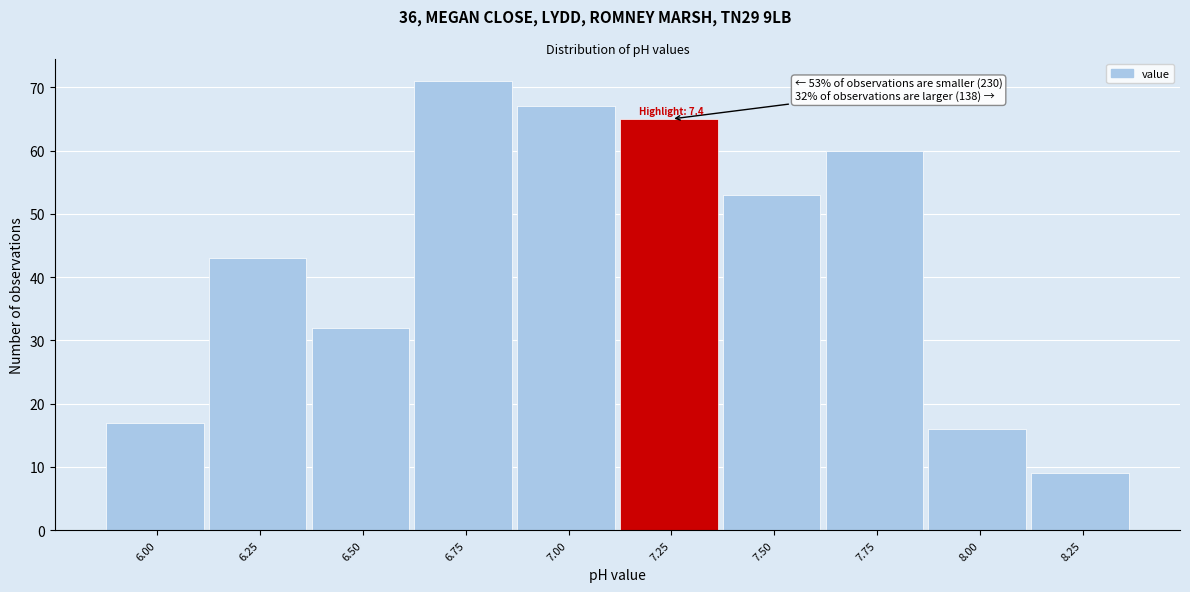

Reading right to left, what are all the values shown in this chart?

8.25=9	8.00=16	7.75=60	7.50=53	7.25=65	7.00=67	6.75=71	6.50=32	6.25=43	6.00=17